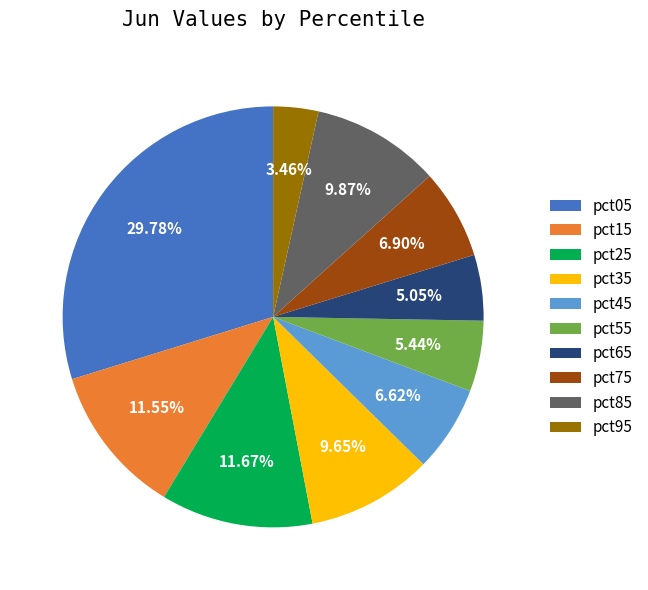

How many segments does this pie chart have?

10